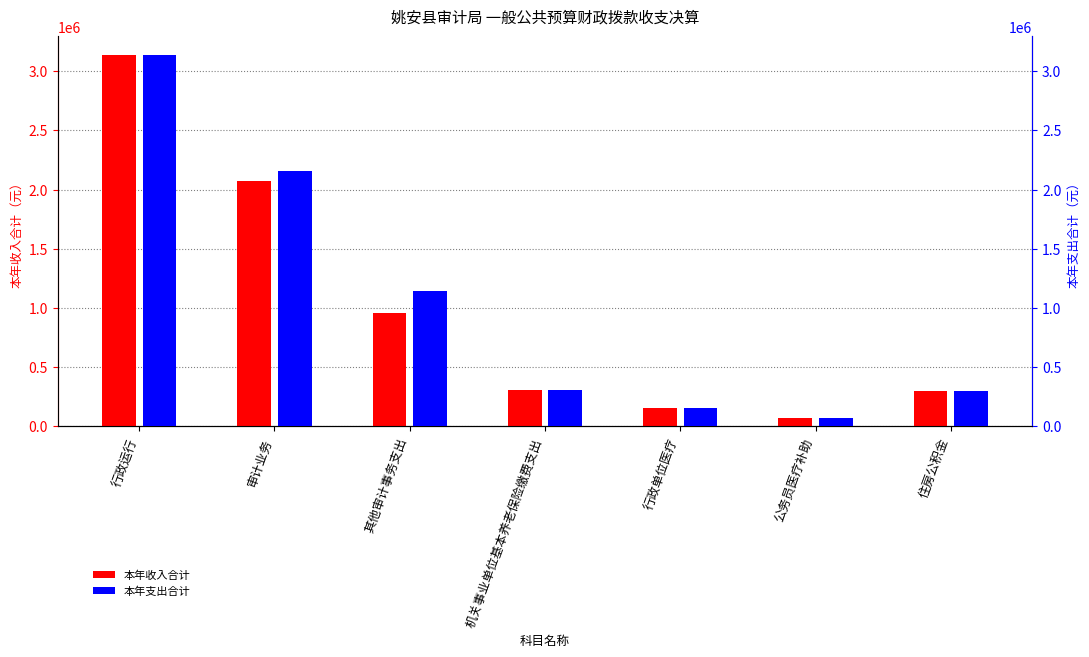

At how many categories does at least one series exceed 803547?

3